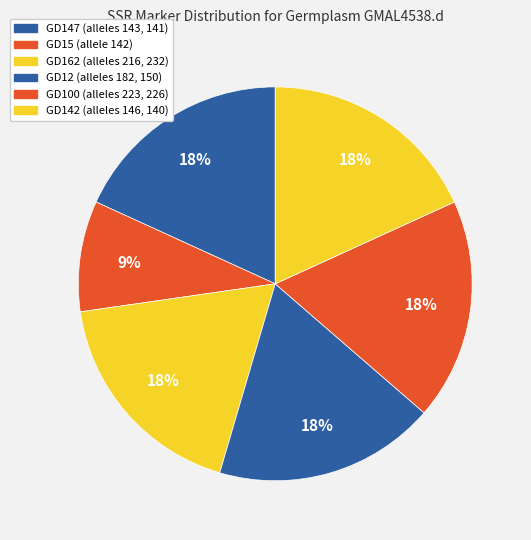

Does GD147 account for over 50% of the chart?

No